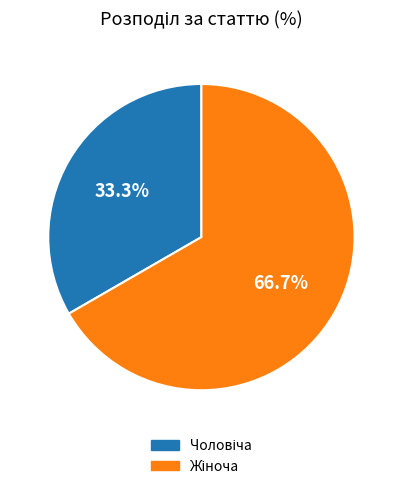

Is there a majority slice in this chart?

Yes